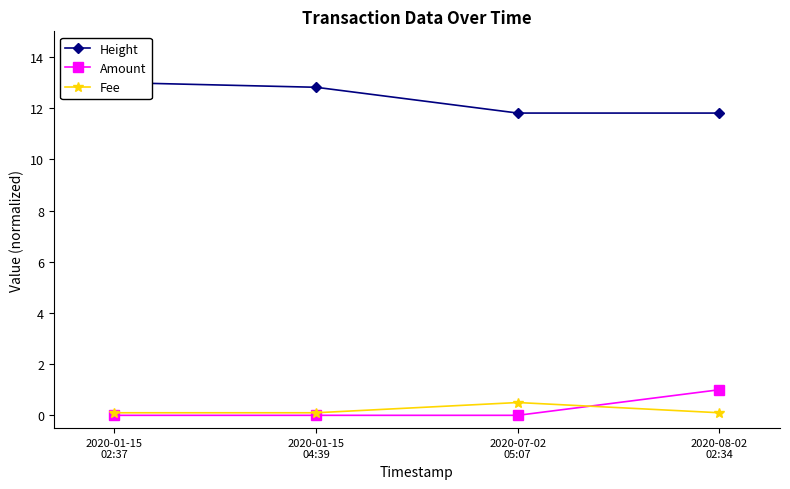

How many series are shown in this chart?

3